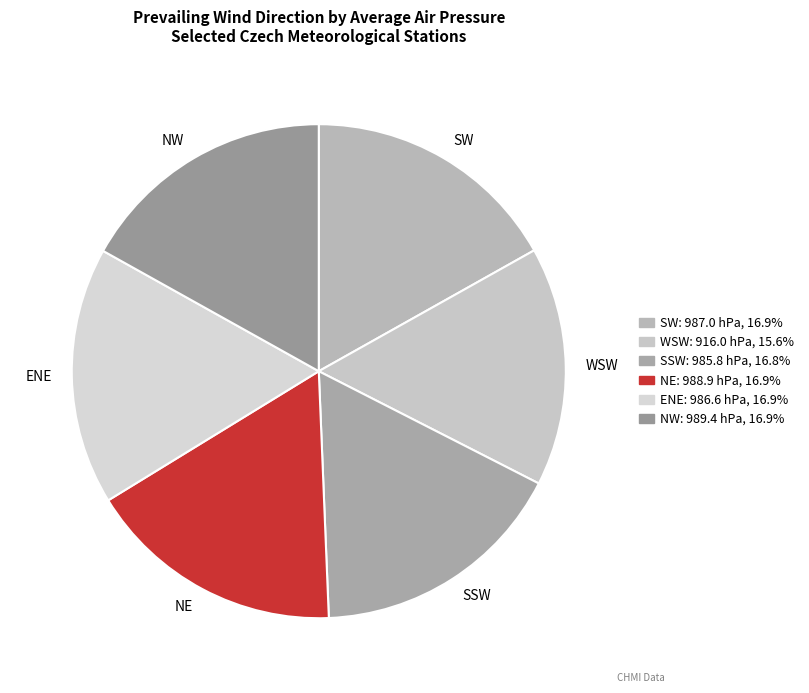

What is the ratio of the value at ENE to the value at NE?

1.0